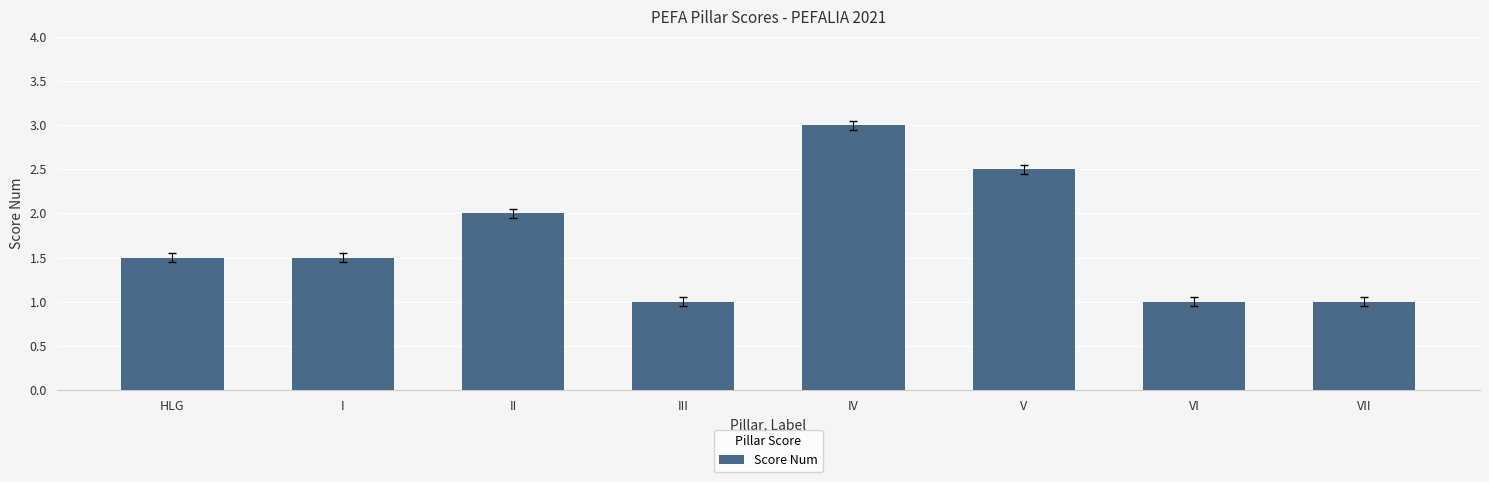

Are the bars horizontal?

No